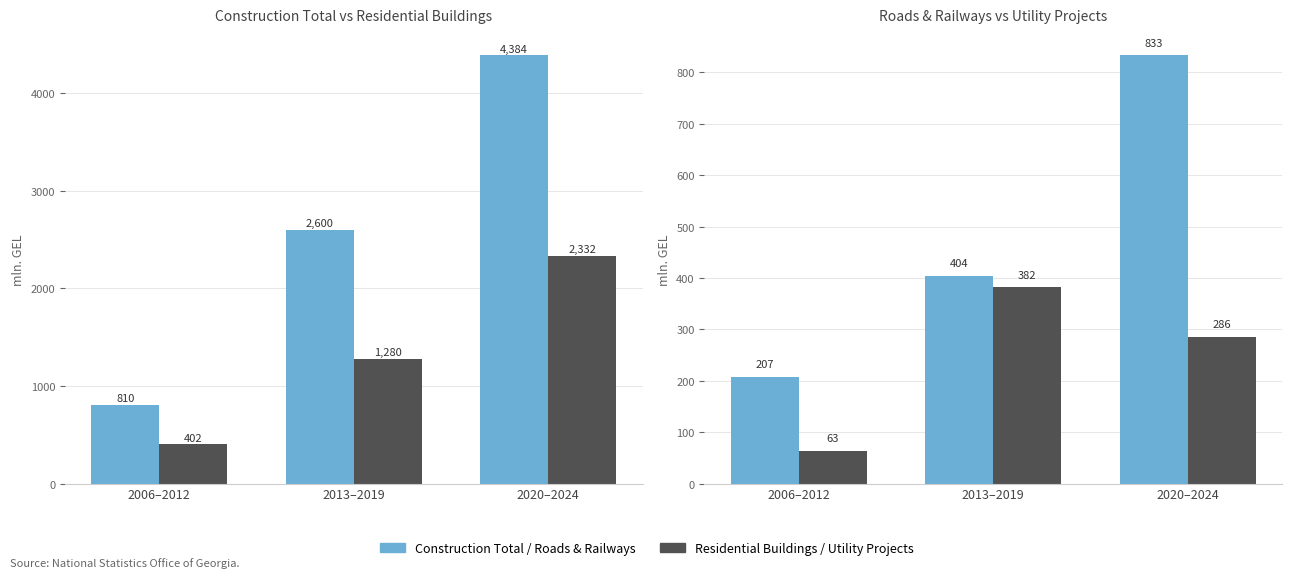

What is the total value across all series at 2020–2024?

1119.3